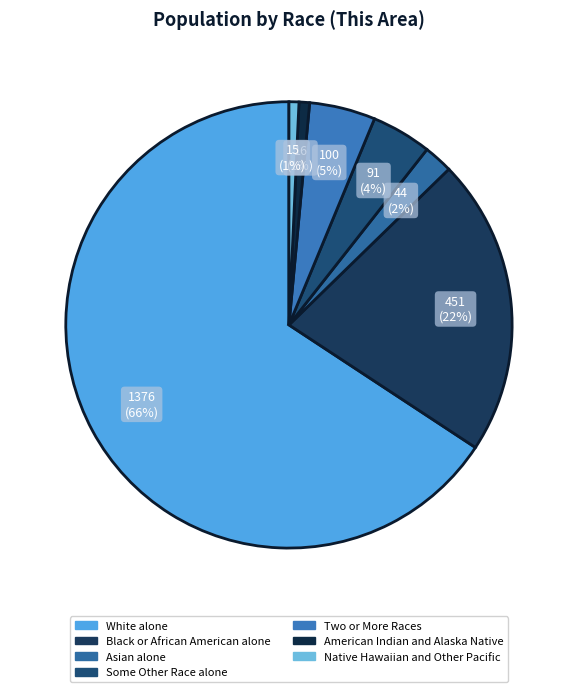

To the nearest percent, what portion does American Indian and Alaska Native represent?

1%